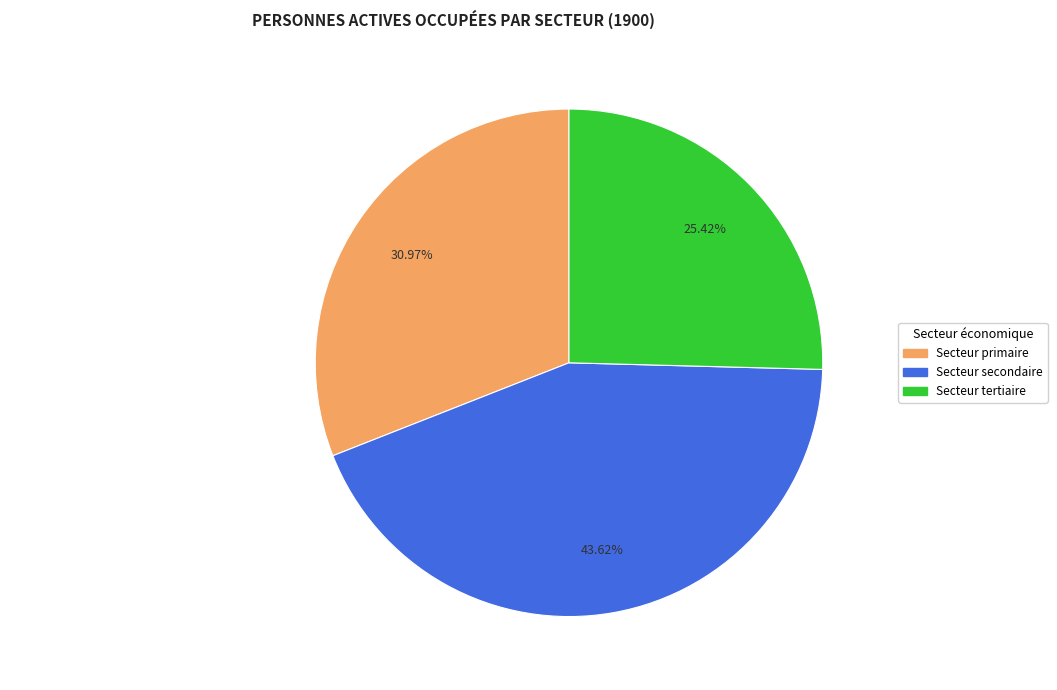

Is there a majority slice in this chart?

No